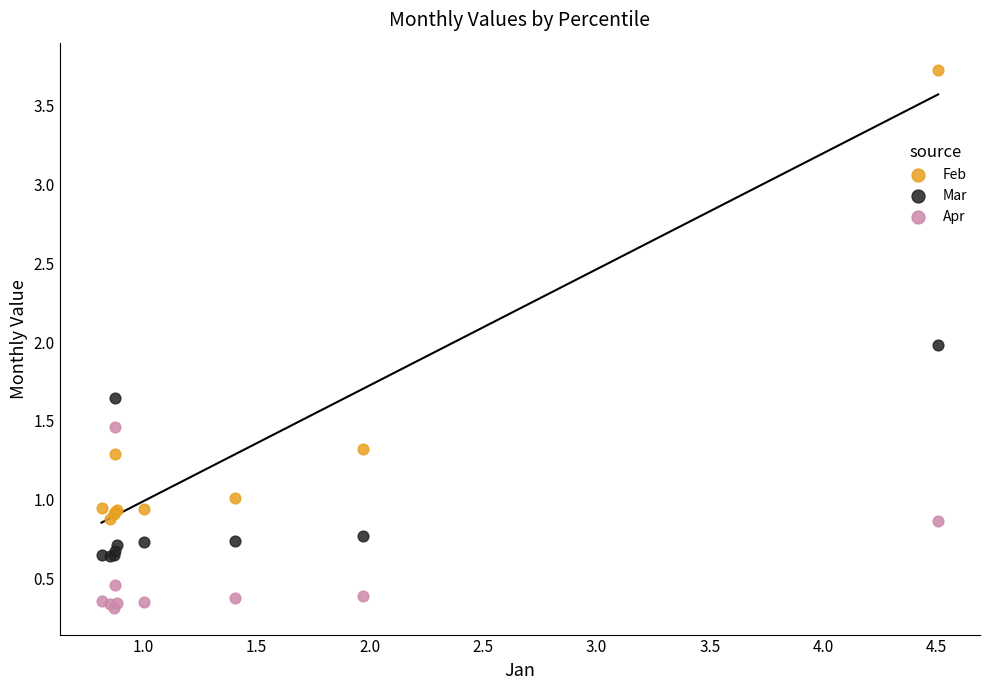

What is the X range (max minus min) for the scatter plot?

3.7